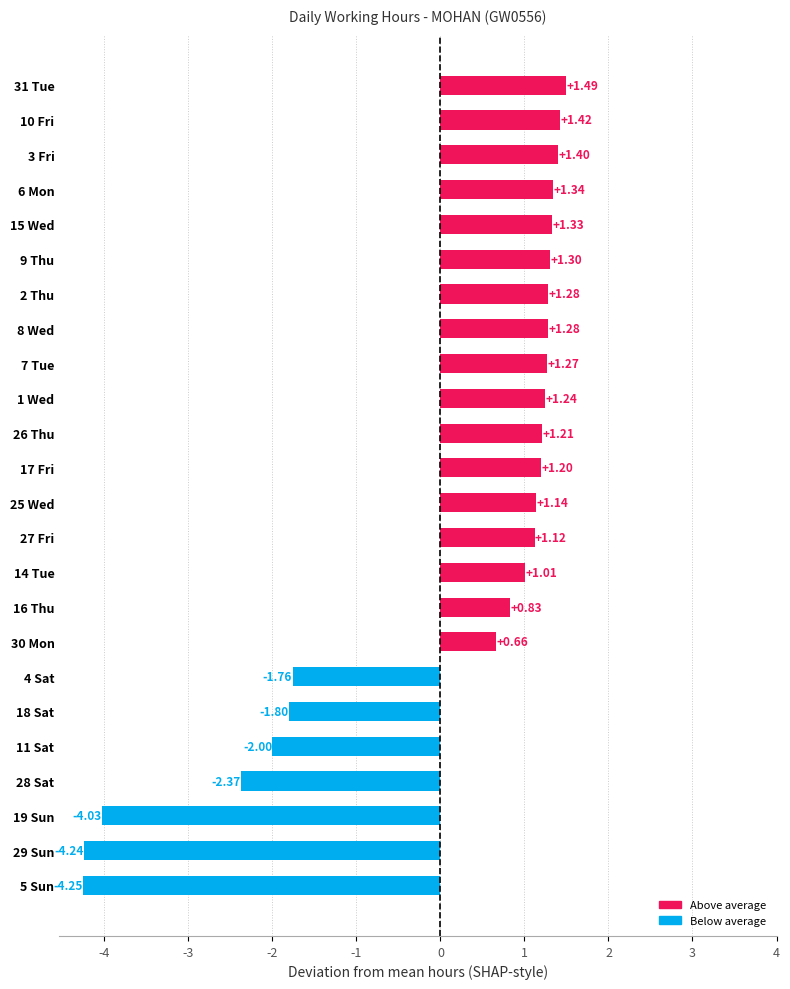

What is the difference between the maximum and minimum values?

5.7